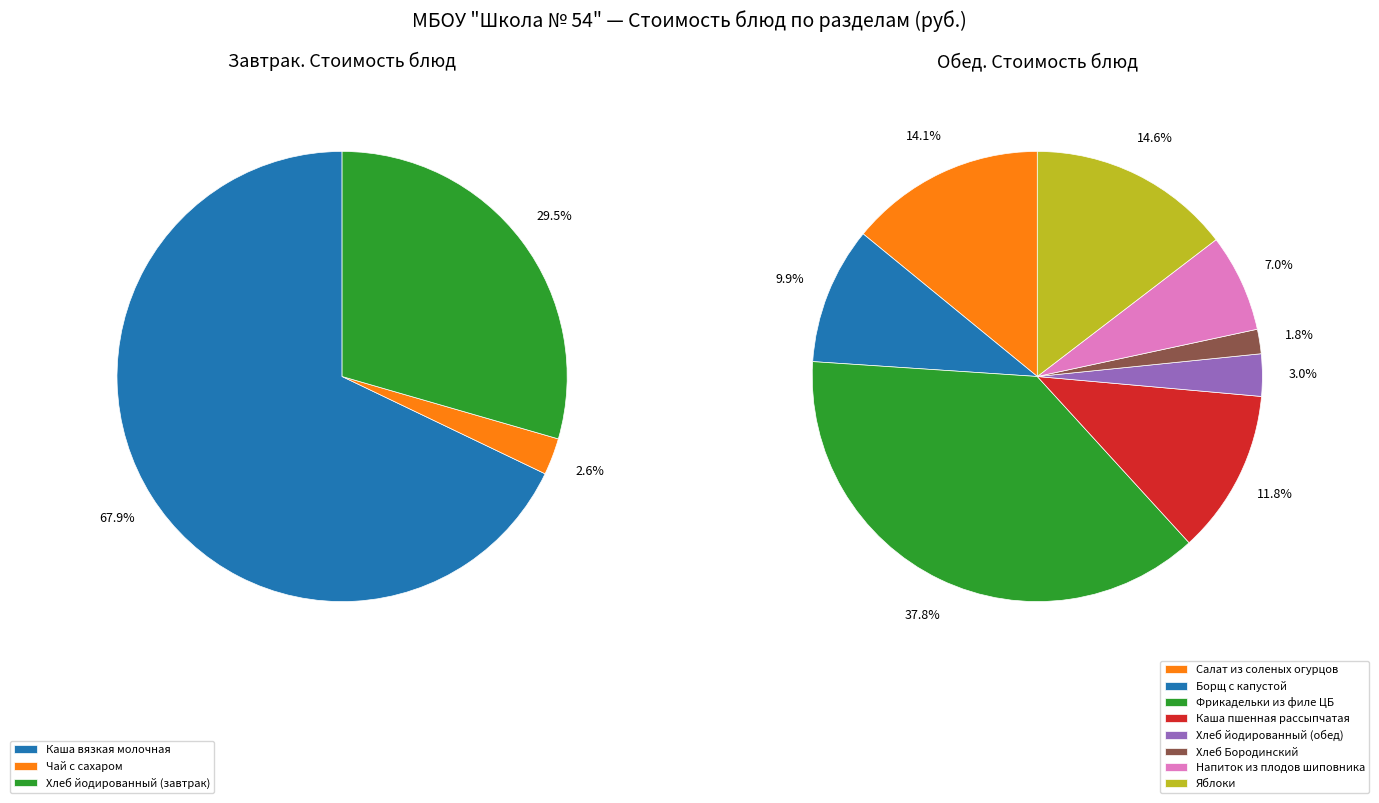

Is Чай с сахаром the majority of the pie?

No